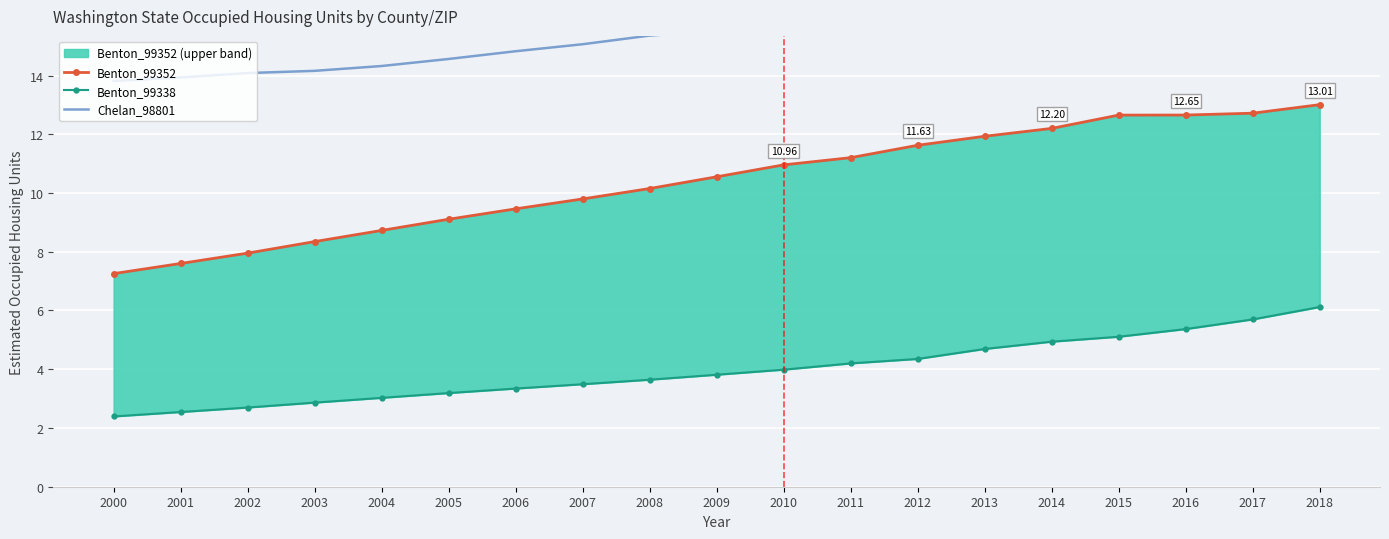

True or false: Benton_99338 and Chelan_98801 cross at least once.

False